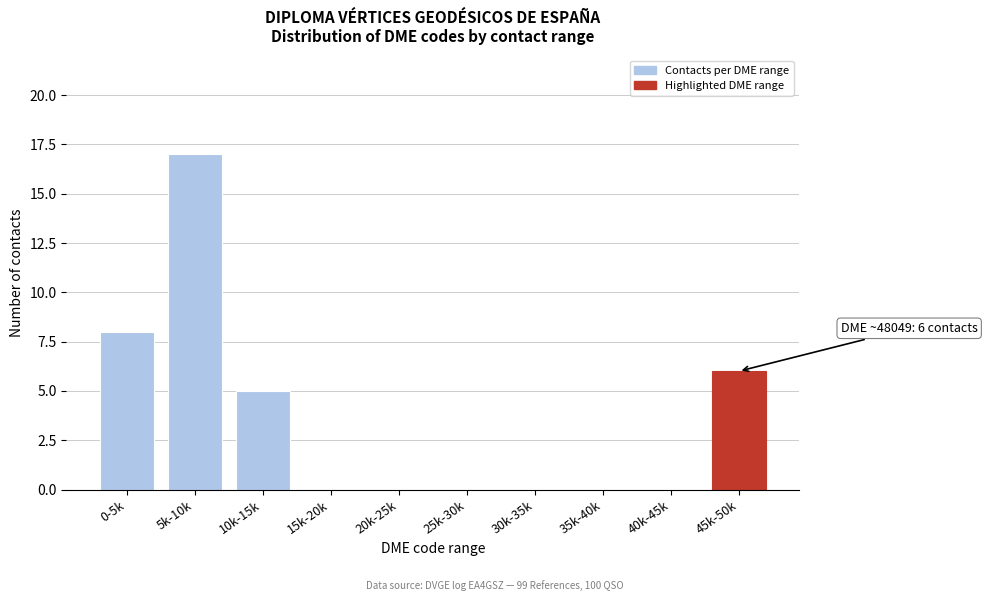

Reading right to left, transcribe all the data shown in this chart.

45k-50k=6	40k-45k=0	35k-40k=0	30k-35k=0	25k-30k=0	20k-25k=0	15k-20k=0	10k-15k=5	5k-10k=17	0-5k=8